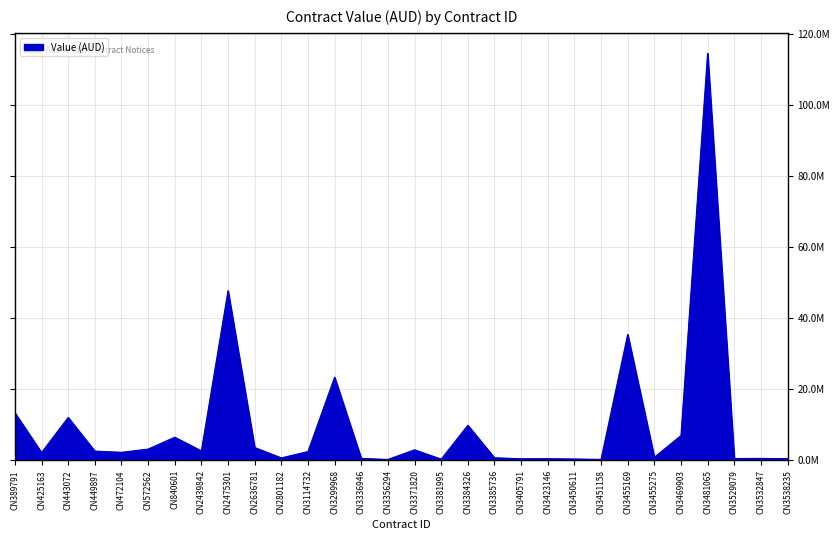

What is the sum of all values?

299680238.1